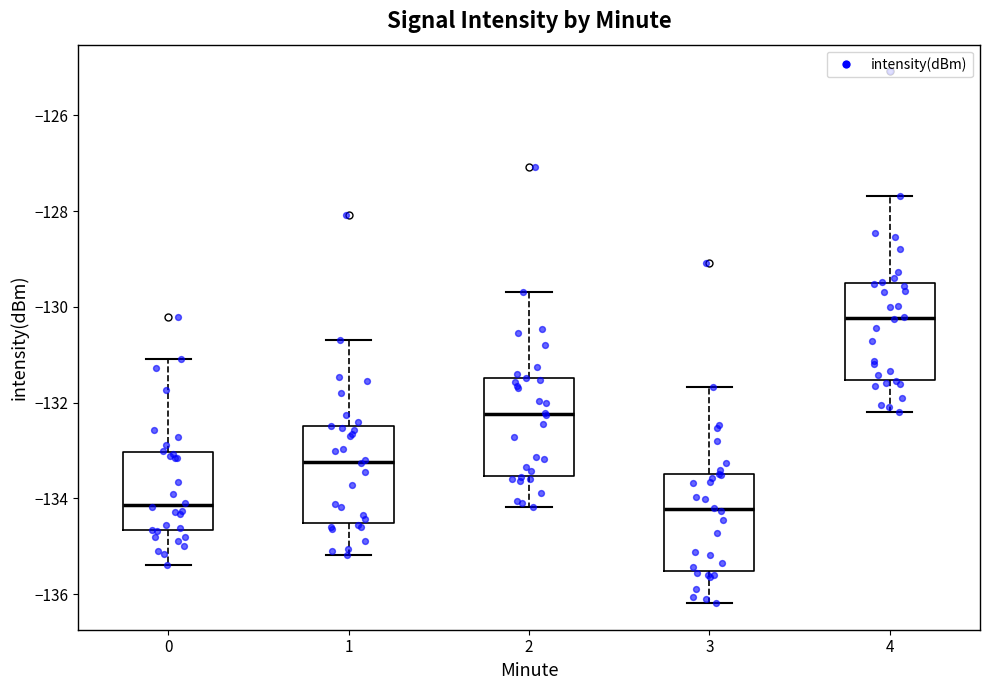

Where does the upper whisker of the box at x = 4 end on the y-axis? The values are not printed on the chart, so give them approximately, as read against the axis.

-127.6